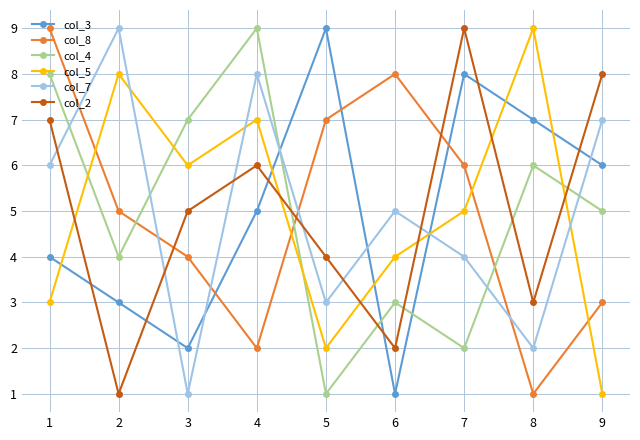

Is it true that col_5 equals 3 at 7?

False